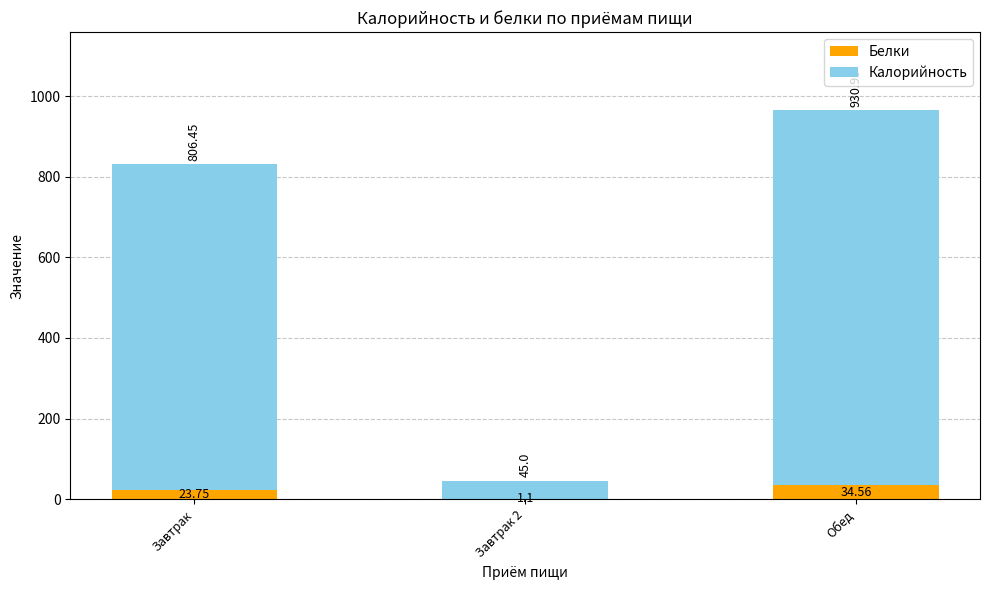

At which label is Белки closest to 17?

Завтрак